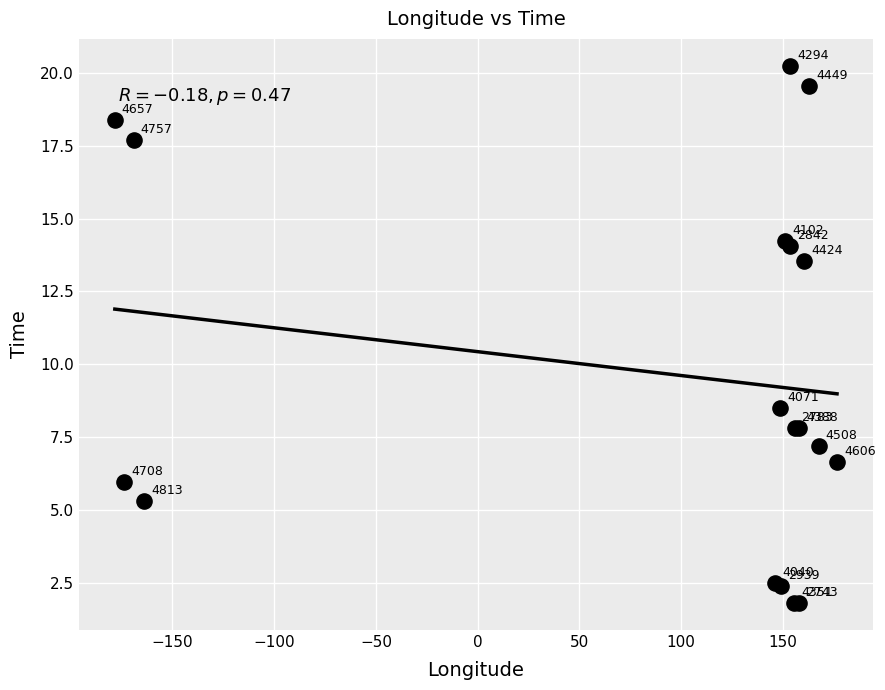

What Y value in the scatter plot is closest to 11?

8.5